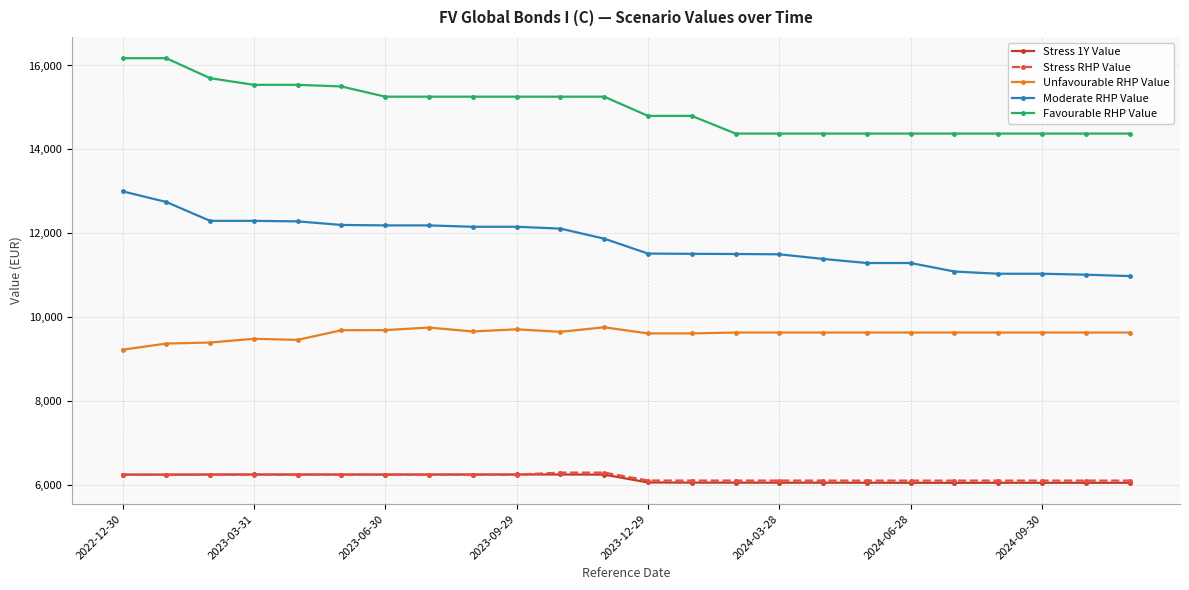

Which series has the largest total across all categories?

Favourable RHP Value